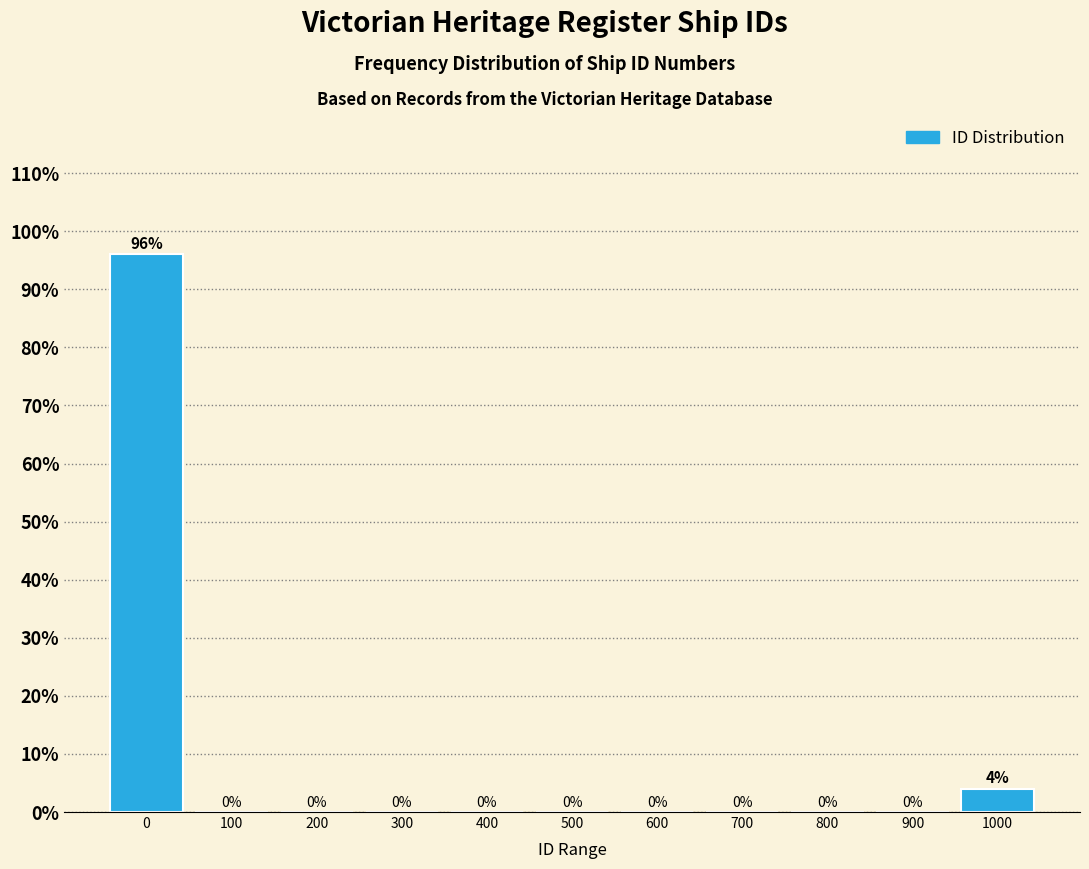

Reading left to right, extract all data points from this chart.

0=96	100=0	200=0	300=0	400=0	500=0	600=0	700=0	800=0	900=0	1000=4